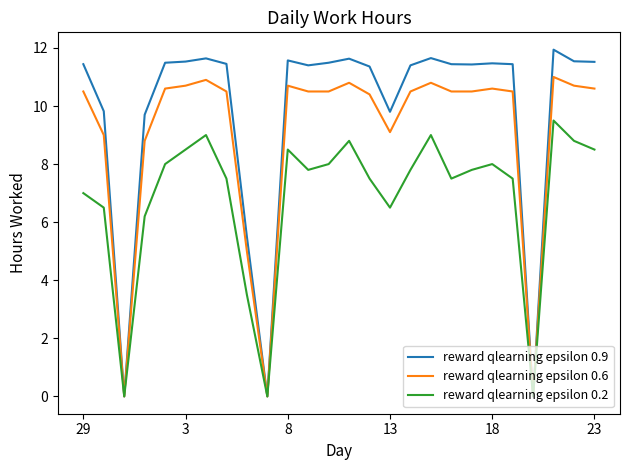

Which series has the largest total across all categories?

reward qlearning epsilon 0.9